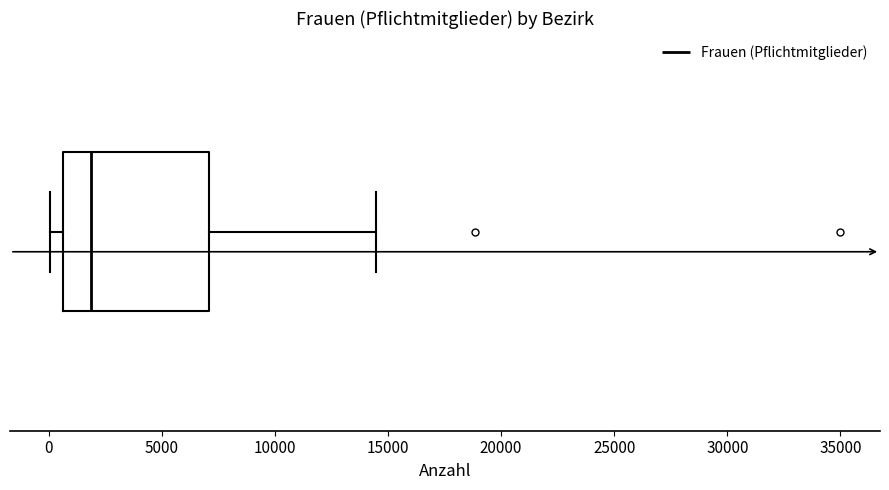

Where is the left edge of the box on the x-axis? The values are not printed on the chart, so give them approximately, as read against the axis.

500